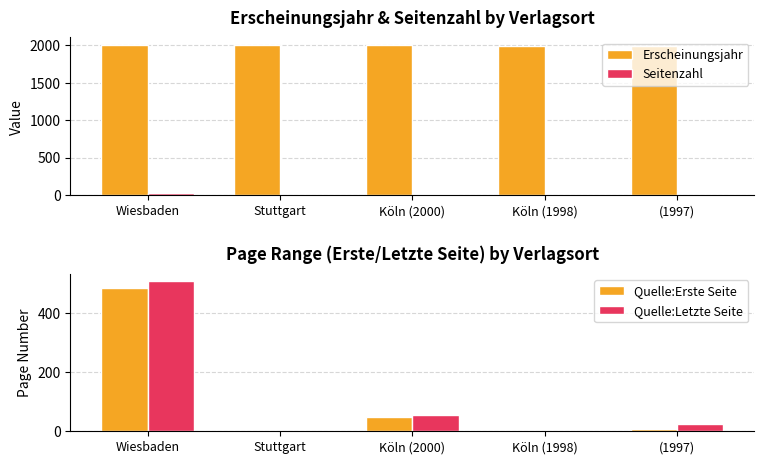

What is the maximum value shown in the chart?

2006